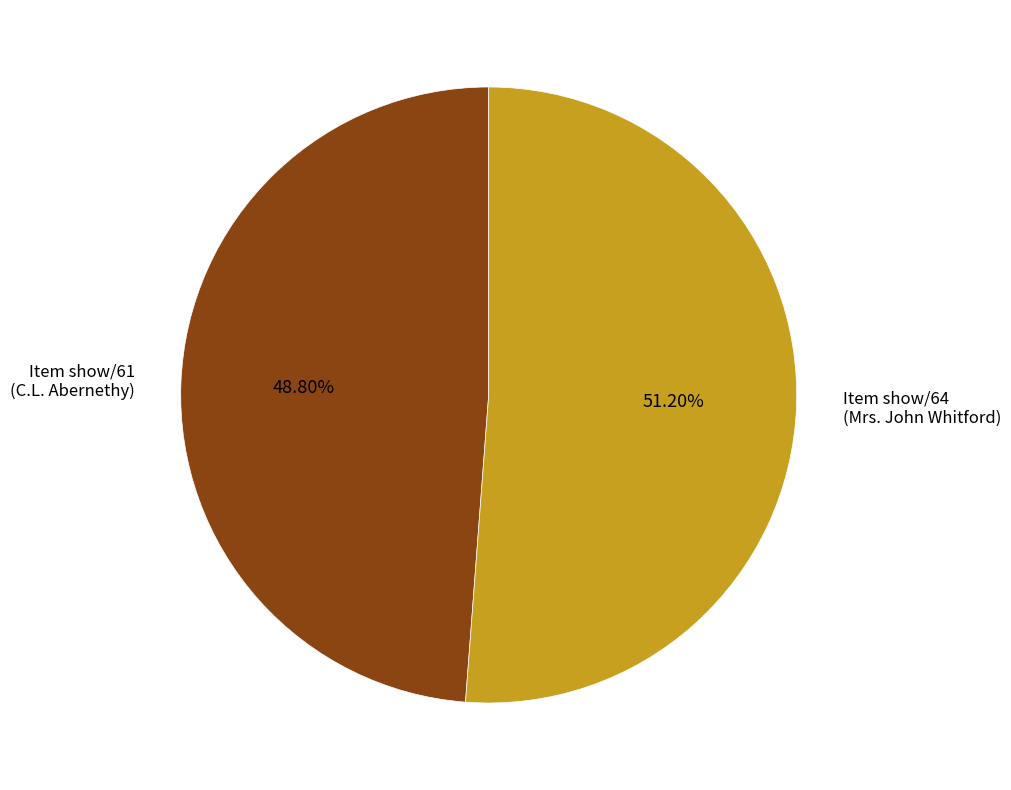

To the nearest percent, what is the average slice percentage?

50%